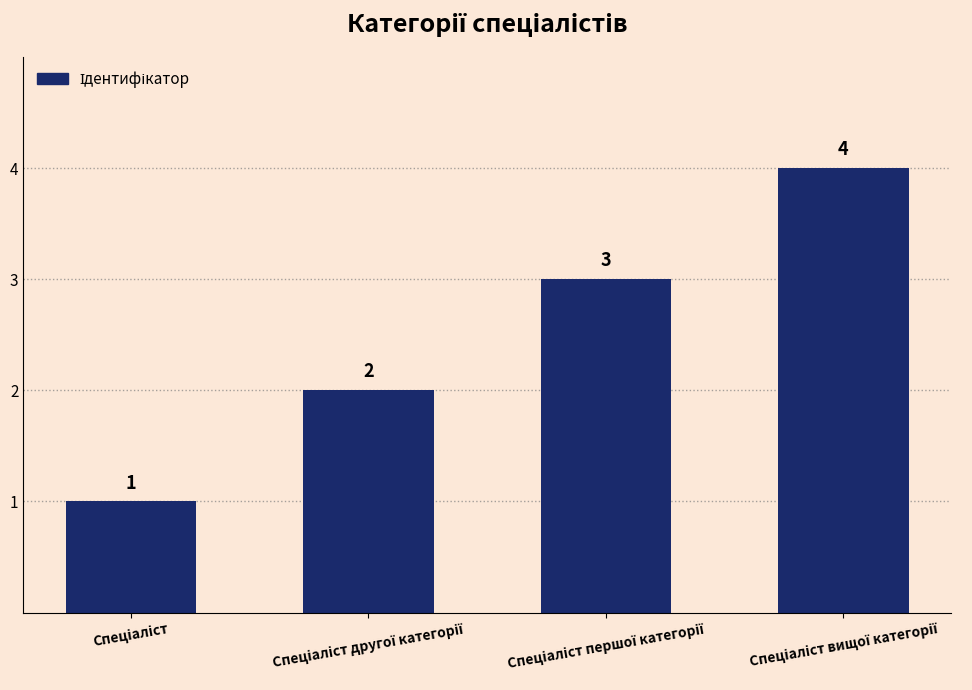

What is the difference between the maximum and minimum values?

3